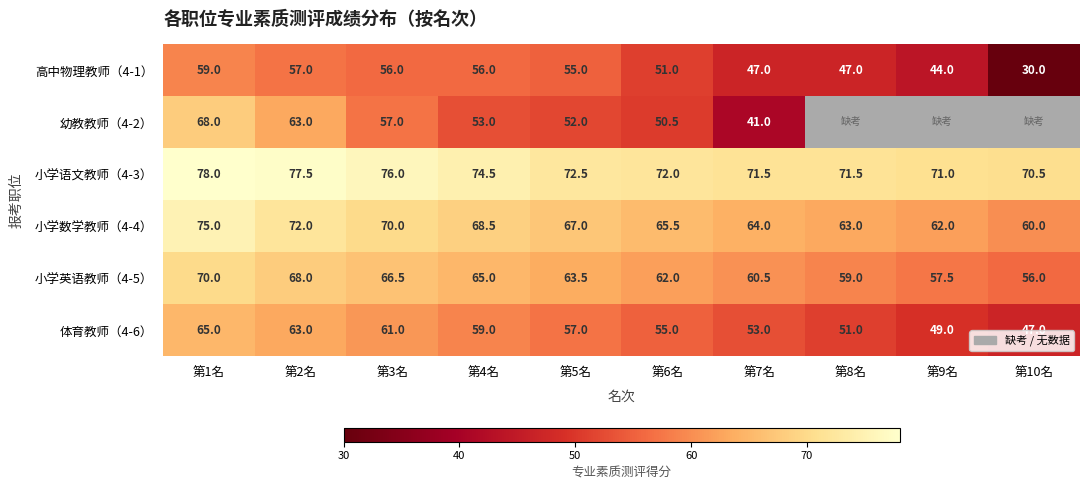

Which category has the highest value in the 小学语文教师（4-3） series?

第1名